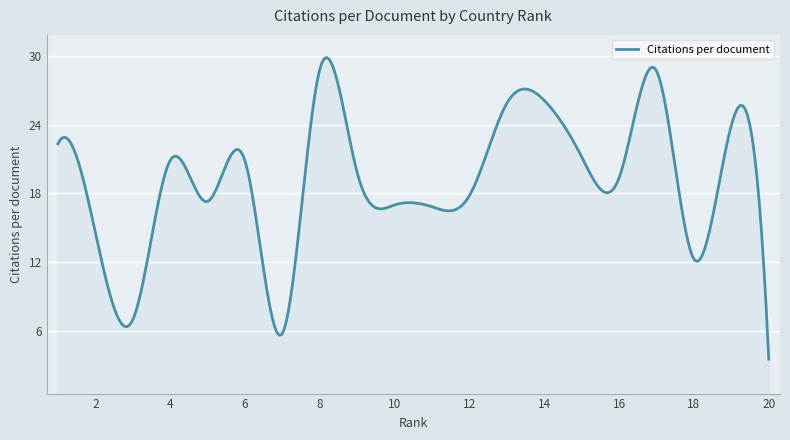

What is the minimum value shown in the chart?

3.5